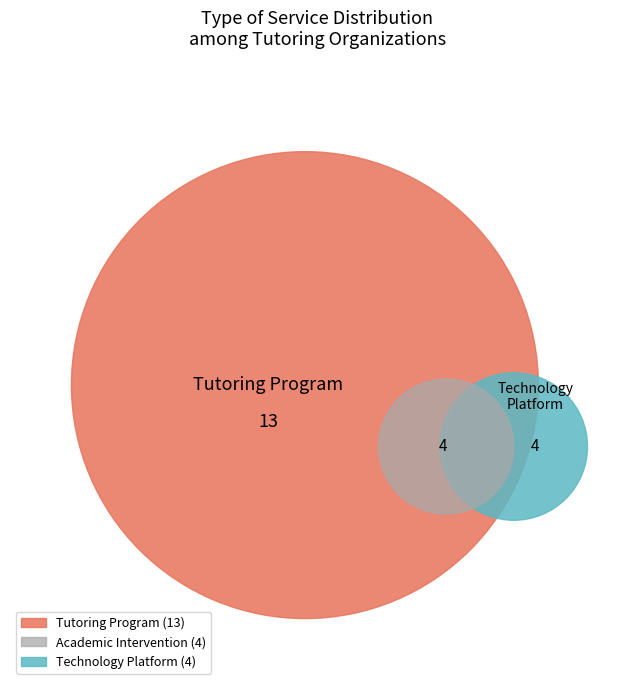

Does Tutoring Program account for over 50% of the chart?

Yes